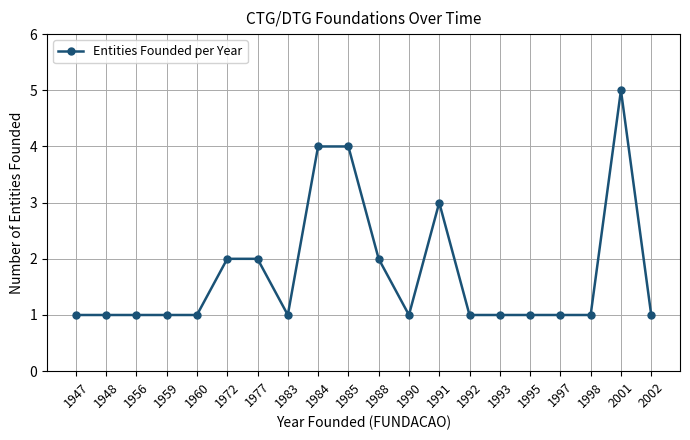

What is the sum of the values at 1988 and 1977?

4